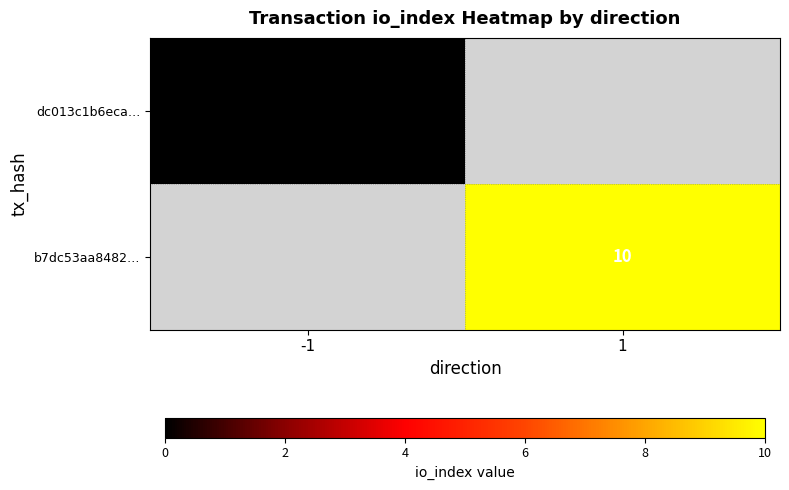

The b7dc53aa8482… series shows 10 at 1. True or false?

True